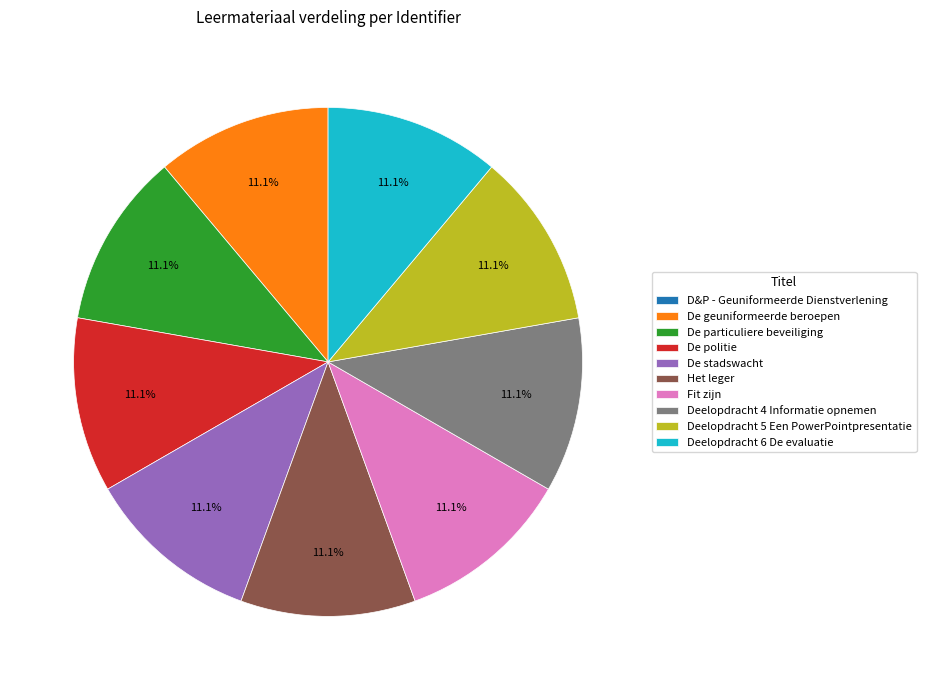

True or false: De politie accounts for 11% of the total.

True